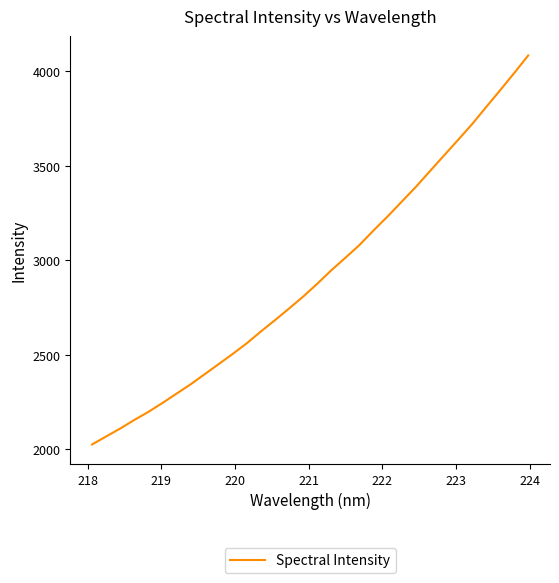

What is the smallest value displayed?

2025.0